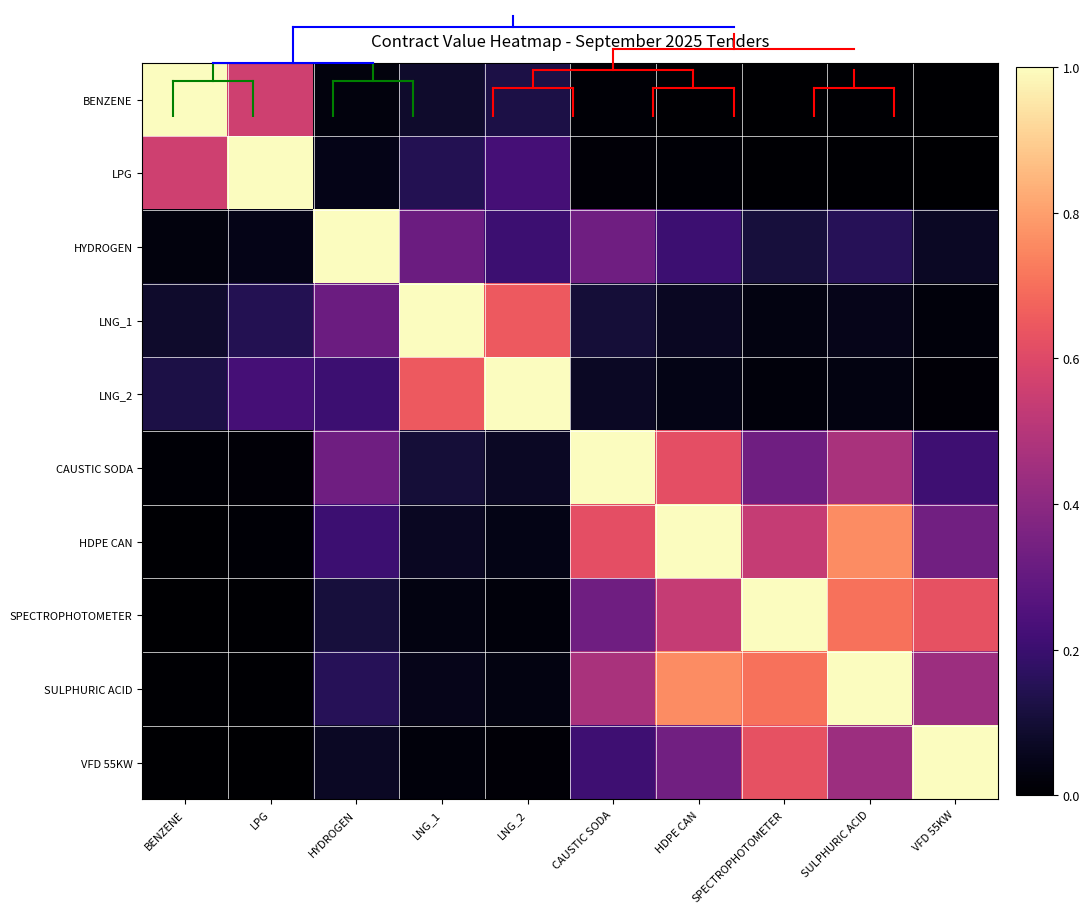

Reading left to right, what are all the values shown in this chart?

BENZENE: BENZENE=1.0	LPG=0.6	HYDROGEN=0.0	LNG_1=0.1	LNG_2=0.1	CAUSTIC SODA=0.0	HDPE CAN=0.0	SPECTROPHOTOMETER=0.0	SULPHURIC ACID=0.0	VFD 55KW=0.0
LPG: BENZENE=0.6	LPG=1.0	HYDROGEN=0.0	LNG_1=0.1	LNG_2=0.2	CAUSTIC SODA=0.0	HDPE CAN=0.0	SPECTROPHOTOMETER=0.0	SULPHURIC ACID=0.0	VFD 55KW=0.0
HYDROGEN: BENZENE=0.0	LPG=0.0	HYDROGEN=1.0	LNG_1=0.3	LNG_2=0.2	CAUSTIC SODA=0.3	HDPE CAN=0.2	SPECTROPHOTOMETER=0.1	SULPHURIC ACID=0.2	VFD 55KW=0.1
LNG_1: BENZENE=0.1	LPG=0.1	HYDROGEN=0.3	LNG_1=1.0	LNG_2=0.6	CAUSTIC SODA=0.1	HDPE CAN=0.1	SPECTROPHOTOMETER=0.0	SULPHURIC ACID=0.0	VFD 55KW=0.0
LNG_2: BENZENE=0.1	LPG=0.2	HYDROGEN=0.2	LNG_1=0.6	LNG_2=1.0	CAUSTIC SODA=0.1	HDPE CAN=0.0	SPECTROPHOTOMETER=0.0	SULPHURIC ACID=0.0	VFD 55KW=0.0
CAUSTIC SODA: BENZENE=0.0	LPG=0.0	HYDROGEN=0.3	LNG_1=0.1	LNG_2=0.1	CAUSTIC SODA=1.0	HDPE CAN=0.6	SPECTROPHOTOMETER=0.3	SULPHURIC ACID=0.5	VFD 55KW=0.2
HDPE CAN: BENZENE=0.0	LPG=0.0	HYDROGEN=0.2	LNG_1=0.1	LNG_2=0.0	CAUSTIC SODA=0.6	HDPE CAN=1.0	SPECTROPHOTOMETER=0.5	SULPHURIC ACID=0.8	VFD 55KW=0.3
SPECTROPHOTOMETER: BENZENE=0.0	LPG=0.0	HYDROGEN=0.1	LNG_1=0.0	LNG_2=0.0	CAUSTIC SODA=0.3	HDPE CAN=0.5	SPECTROPHOTOMETER=1.0	SULPHURIC ACID=0.7	VFD 55KW=0.6
SULPHURIC ACID: BENZENE=0.0	LPG=0.0	HYDROGEN=0.2	LNG_1=0.0	LNG_2=0.0	CAUSTIC SODA=0.5	HDPE CAN=0.8	SPECTROPHOTOMETER=0.7	SULPHURIC ACID=1.0	VFD 55KW=0.4
VFD 55KW: BENZENE=0.0	LPG=0.0	HYDROGEN=0.1	LNG_1=0.0	LNG_2=0.0	CAUSTIC SODA=0.2	HDPE CAN=0.3	SPECTROPHOTOMETER=0.6	SULPHURIC ACID=0.4	VFD 55KW=1.0